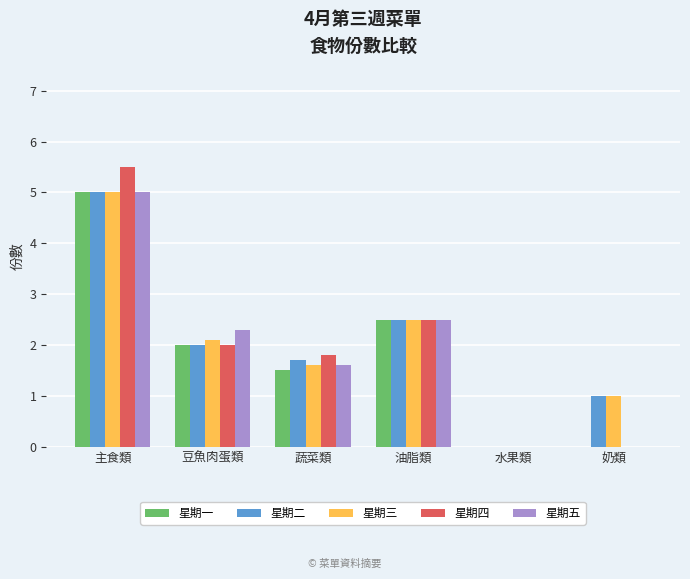

Between 豆魚肉蛋類 and 水果類, which series saw the biggest shift?

星期五